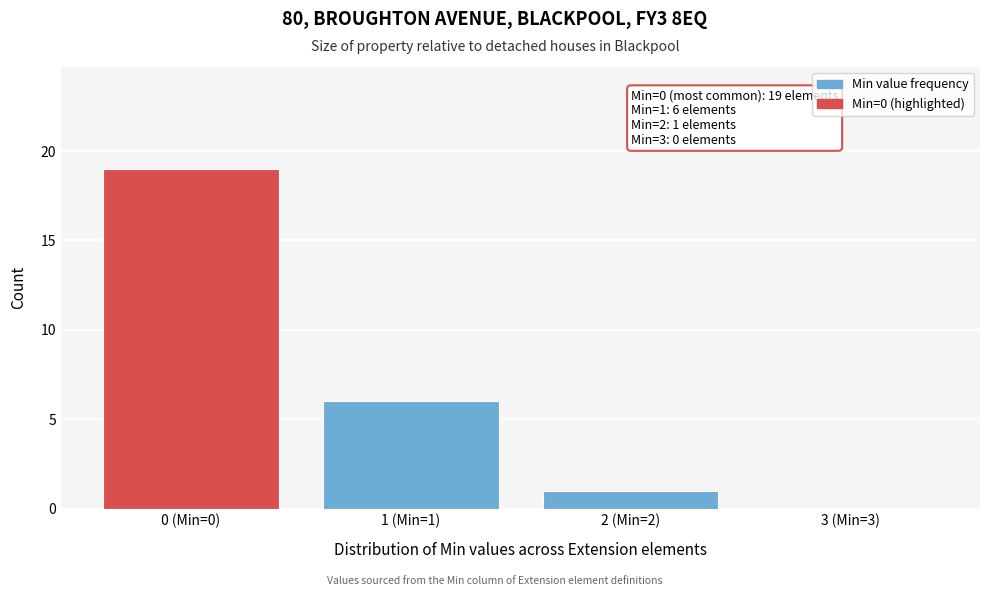

Reading right to left, list all the values displayed in this chart.

3 (Min=3)=0	2 (Min=2)=1	1 (Min=1)=6	0 (Min=0)=19